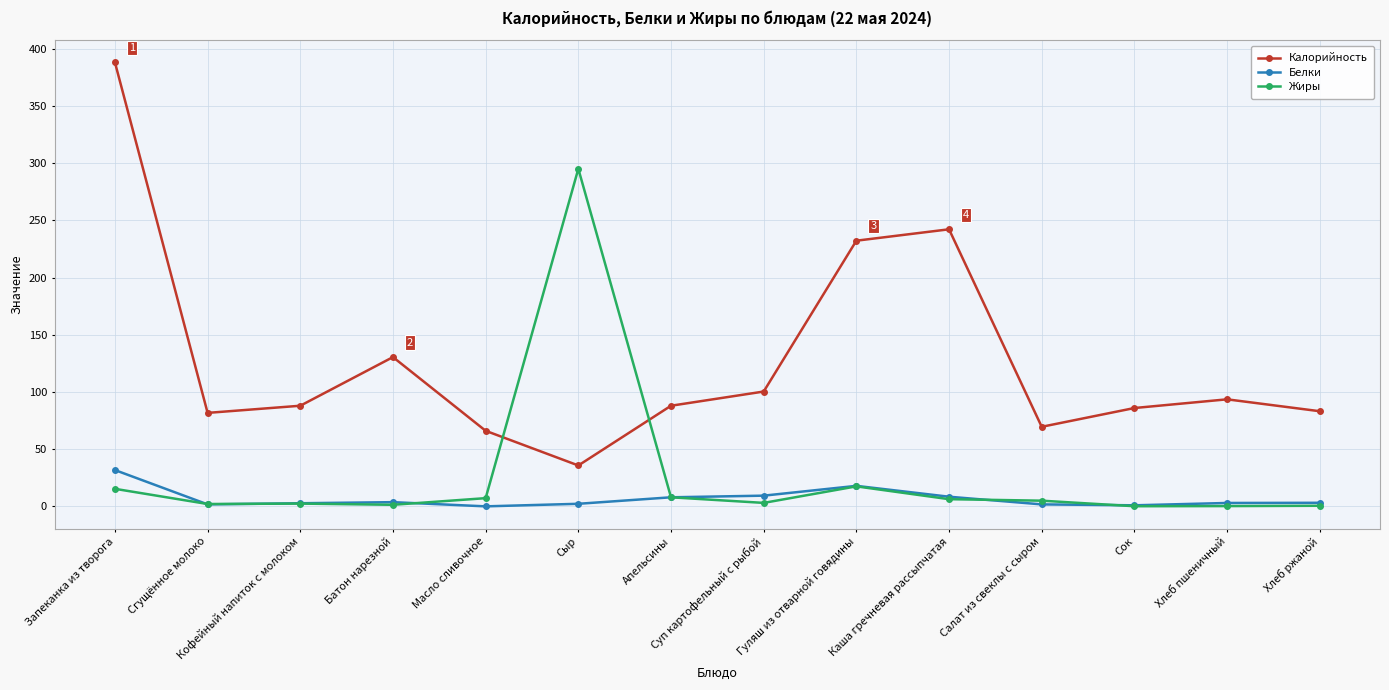

At how many categories does at least one series exceed 80?

12